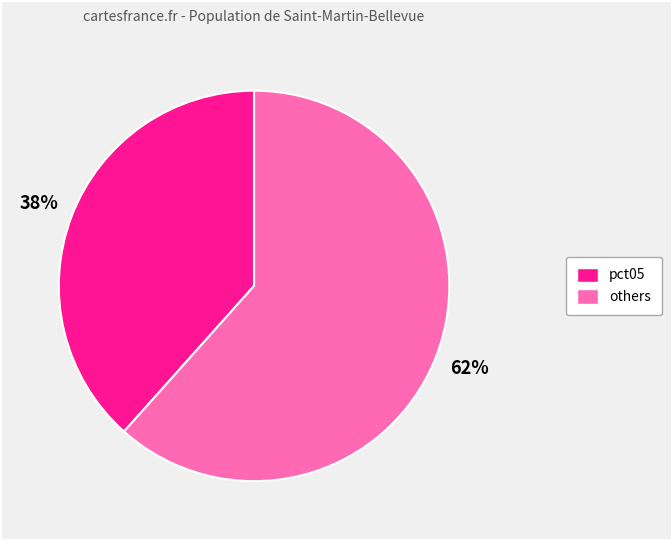

Does pct05 account for over 50% of the chart?

No